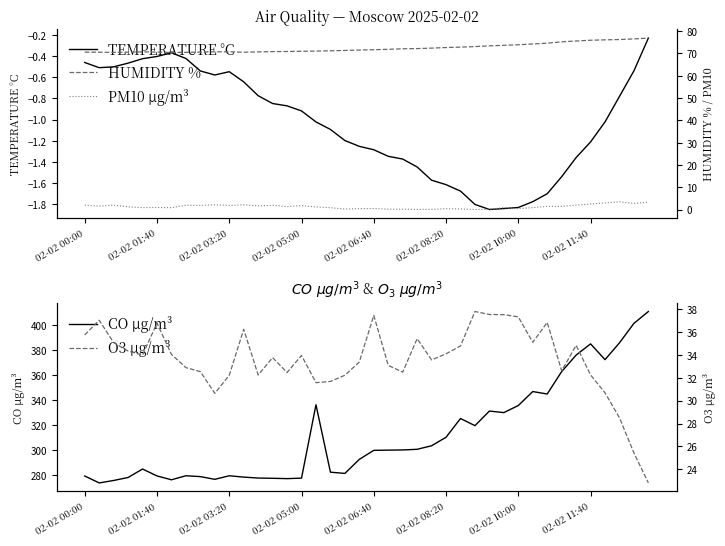

How many lines are shown in the chart?

5